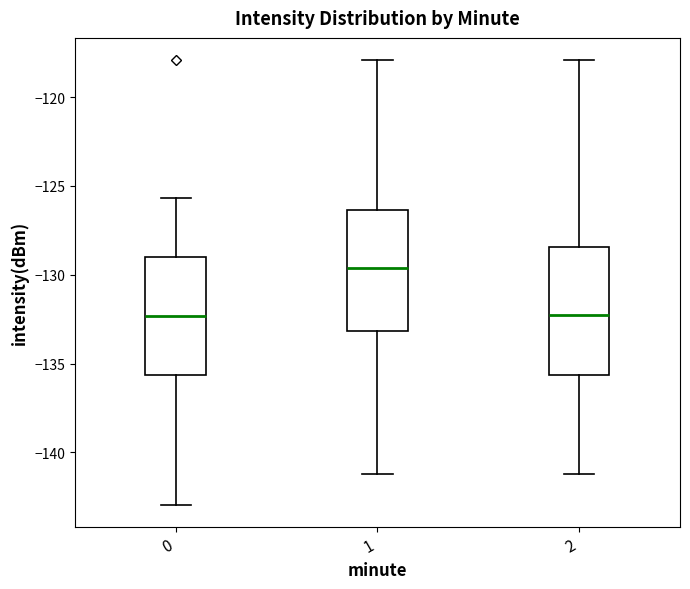

Where is the upper edge of the box at x = 2 on the y-axis? The values are not printed on the chart, so give them approximately, as read against the axis.

-128.5